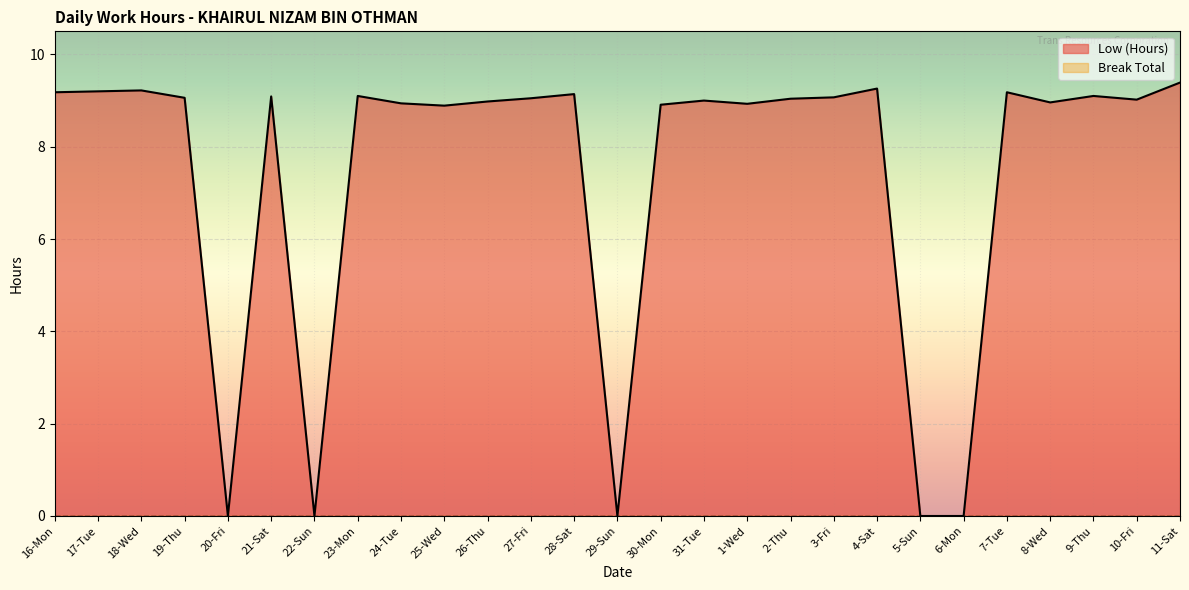

Is it true that the value at 10-Fri is 3.2?

False